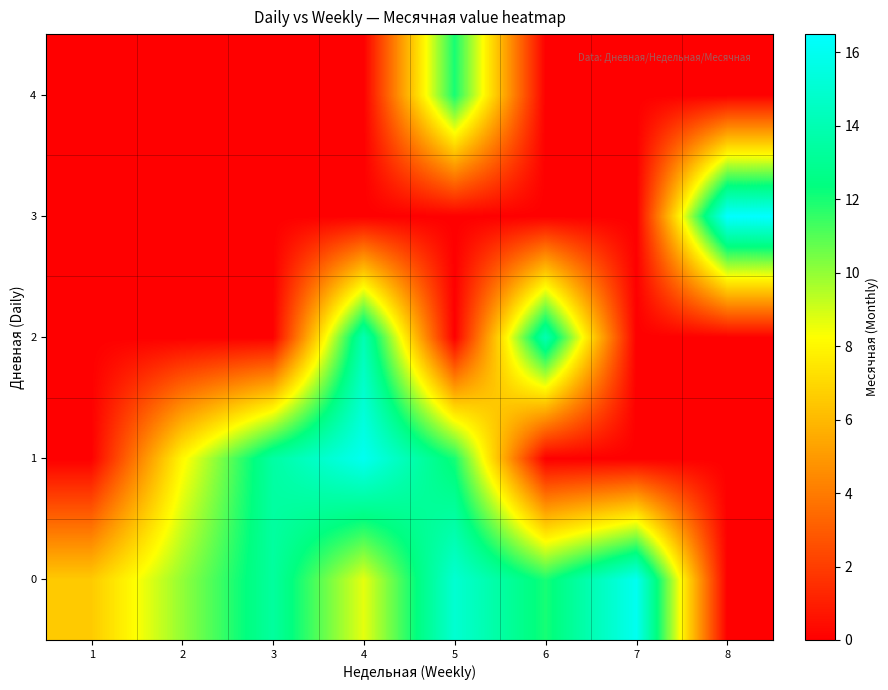

Reading left to right, transcribe all the data shown in this chart.

0: 1=6.6	2=10.0	3=13.3	4=8.7	5=15.0	6=12.0	7=16.0	8=0.0
1: 1=0.0	2=8.0	3=13.5	4=16.0	5=12.0	6=0.0	7=0.0	8=0.0
2: 1=0.0	2=0.0	3=0.0	4=14.0	5=0.0	6=14.0	7=0.0	8=0.0
3: 1=0.0	2=0.0	3=0.0	4=0.0	5=0.0	6=0.0	7=0.0	8=16.5
4: 1=0.0	2=0.0	3=0.0	4=0.0	5=12.0	6=0.0	7=0.0	8=0.0